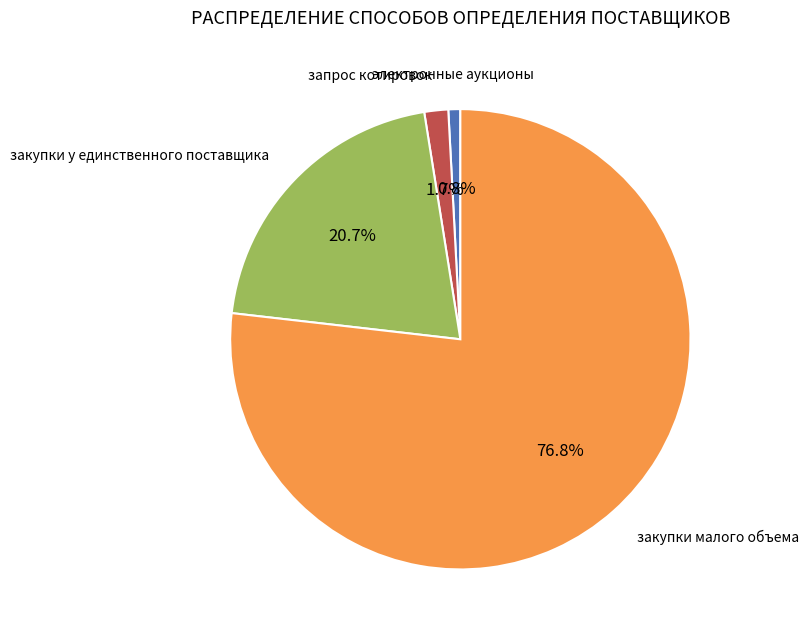

Is there any slice that represents more than half of the pie?

Yes